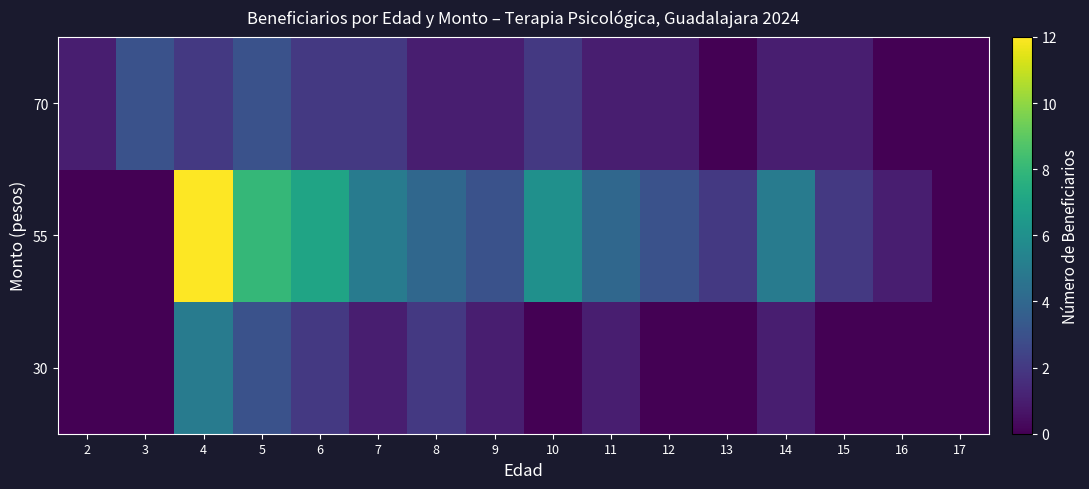

At how many categories does at least one series exceed 7?

2